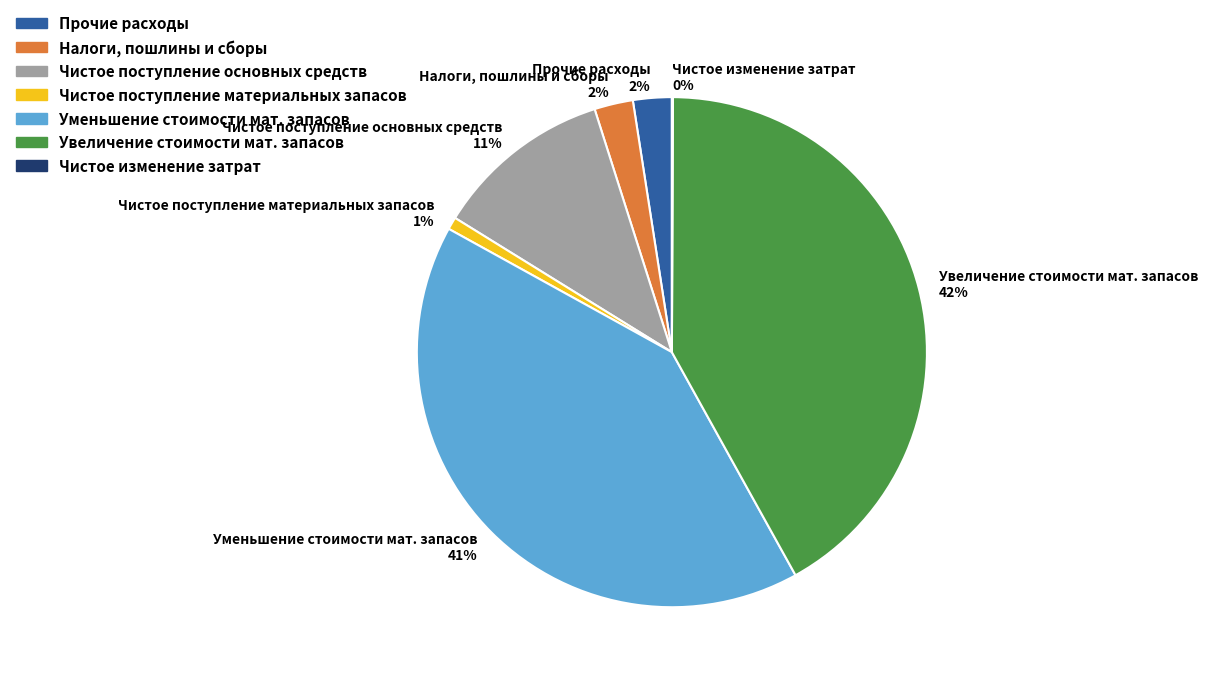

Is the sum of Чистое поступление материальных запасов 1% and Прочие расходы 2% greater than half?

No